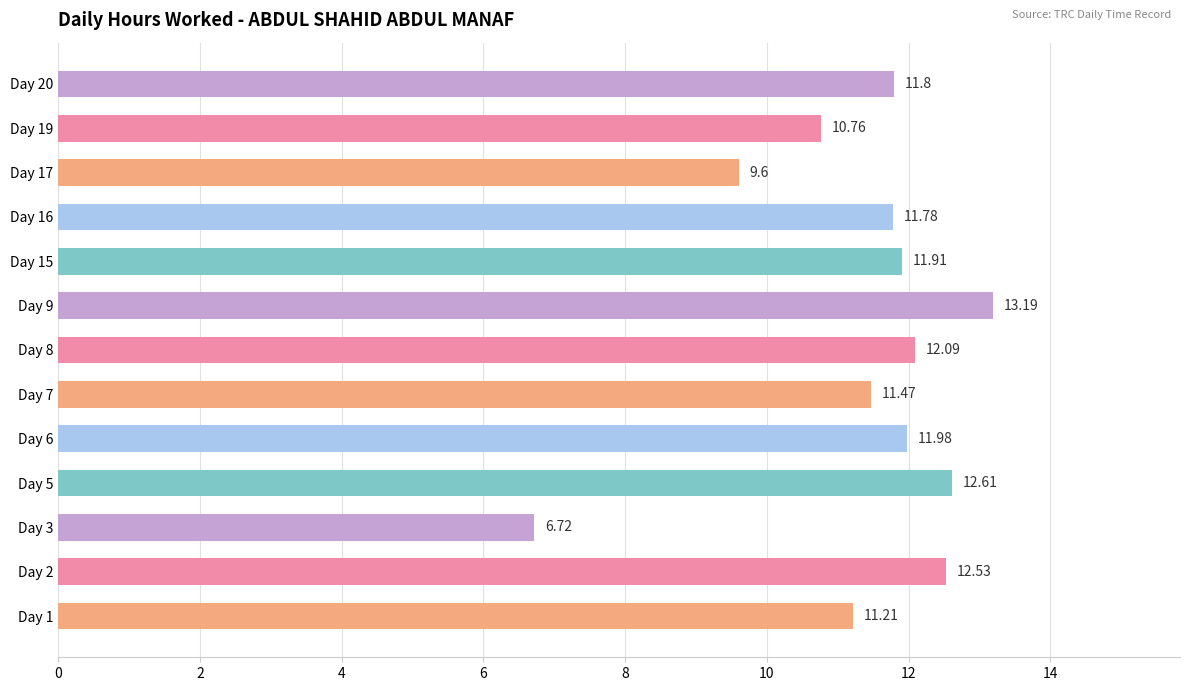

What is the ratio of the value at Day 20 to the value at Day 15?

1.0